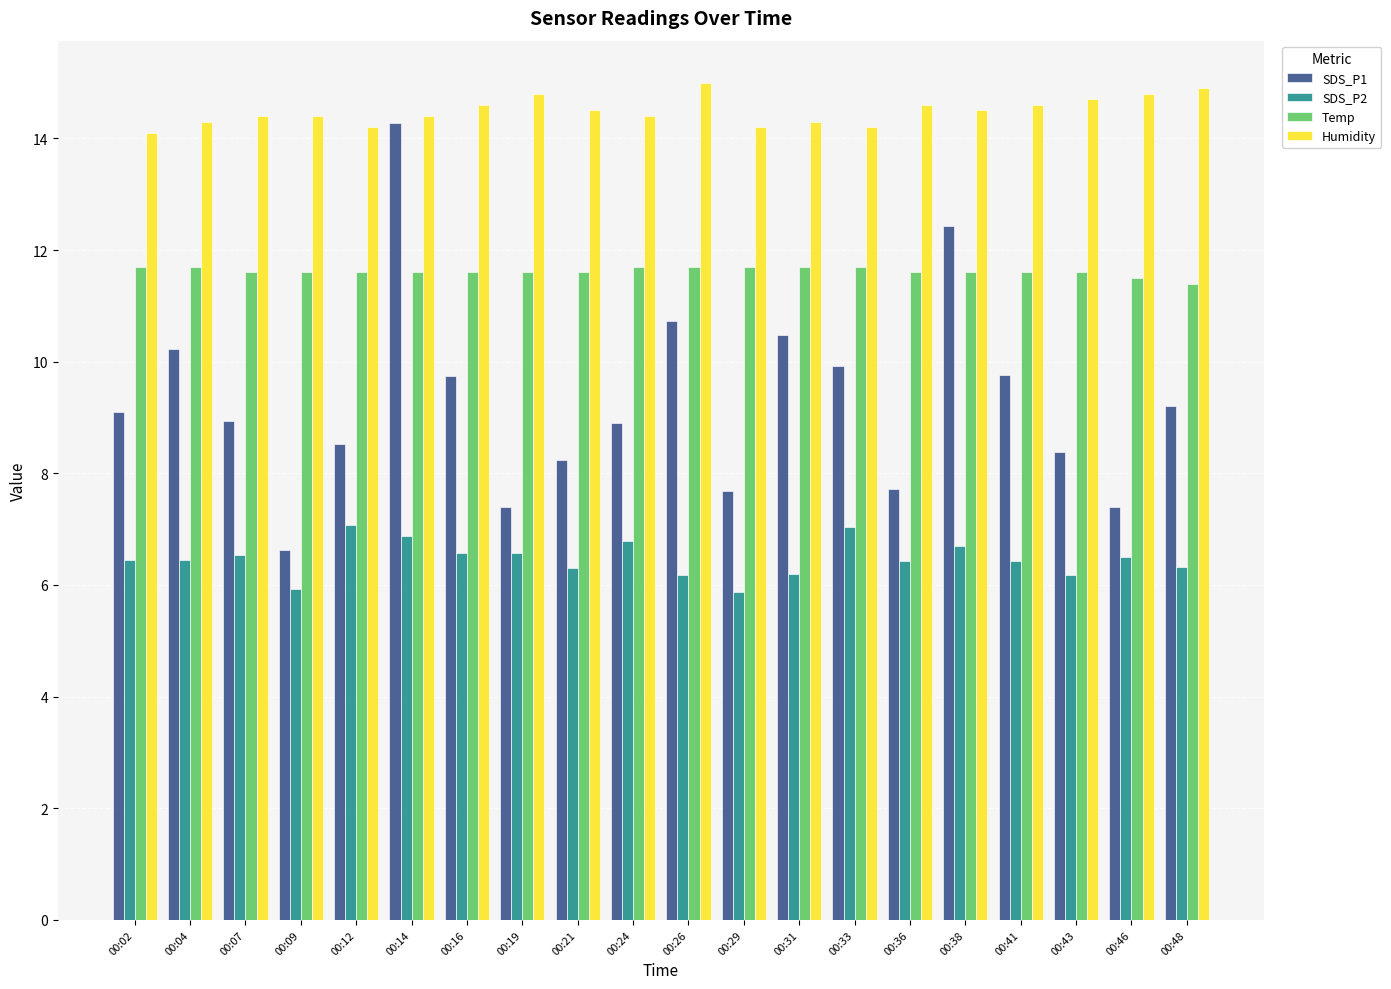

What is the difference between the maximum and minimum values in the SDS_P2 series?

1.2